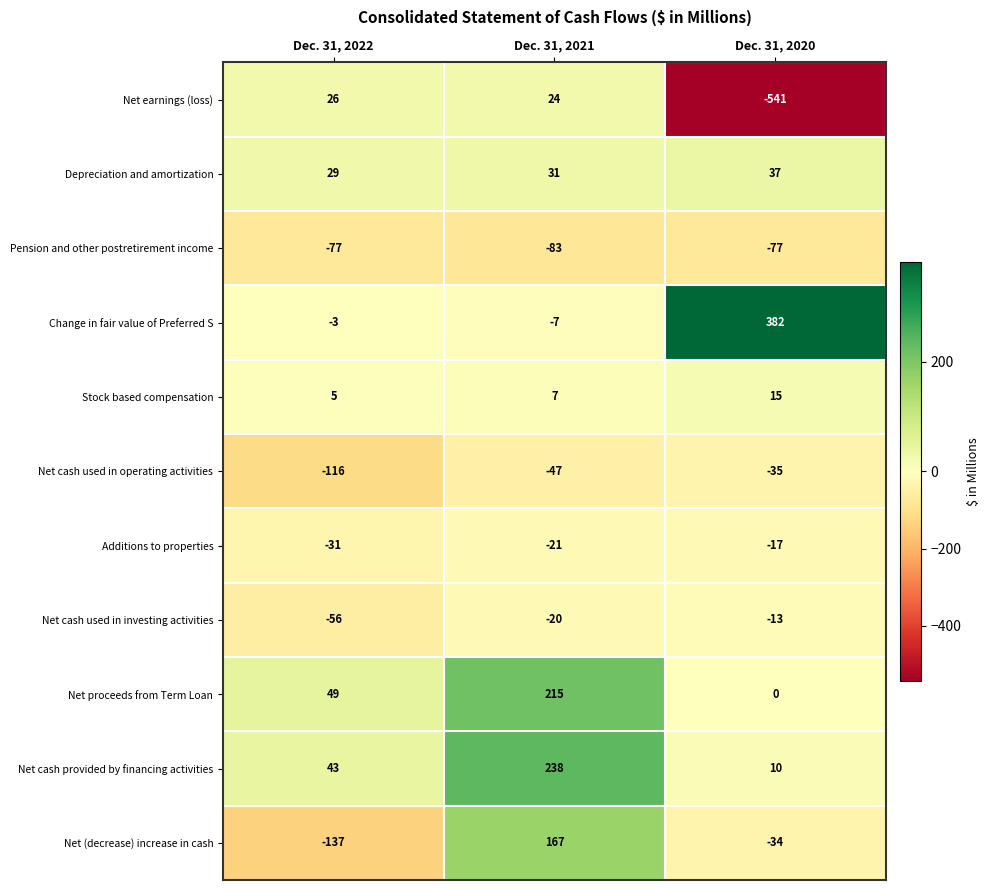

True or false: Stock based compensation has a value of 11 at Dec. 31, 2021.

False